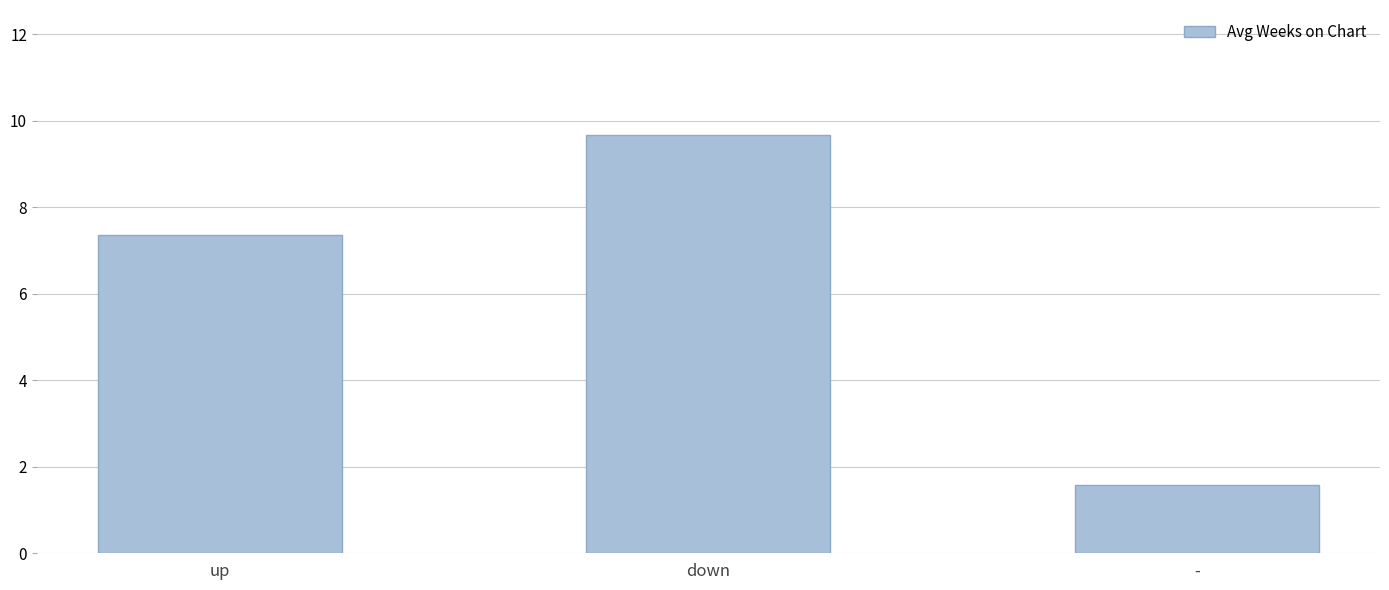

True or false: the data shows 7.4 at up.

True